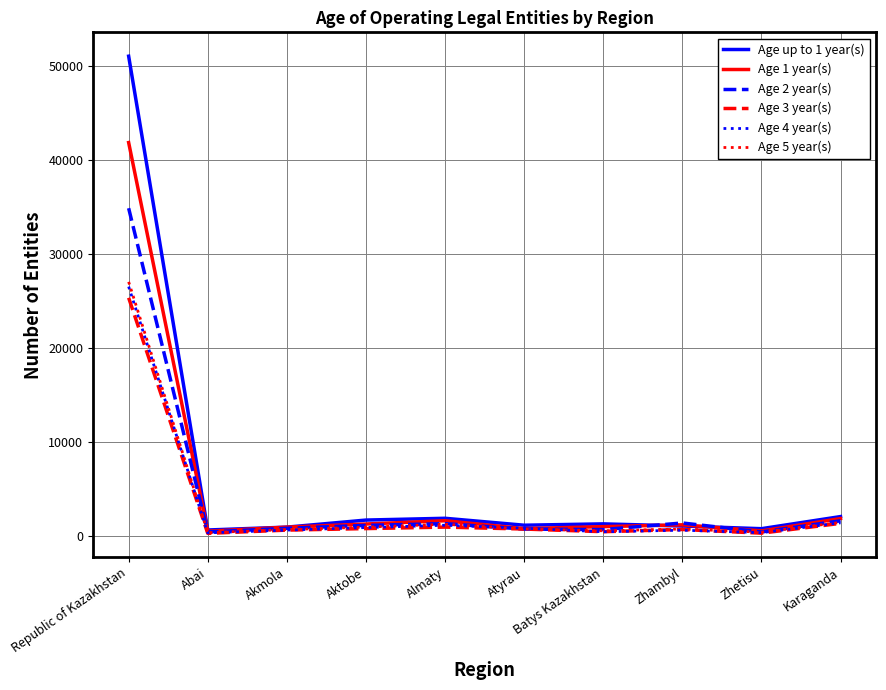

Is it true that Age 2 year(s) equals 17680 at Republic of Kazakhstan?

False